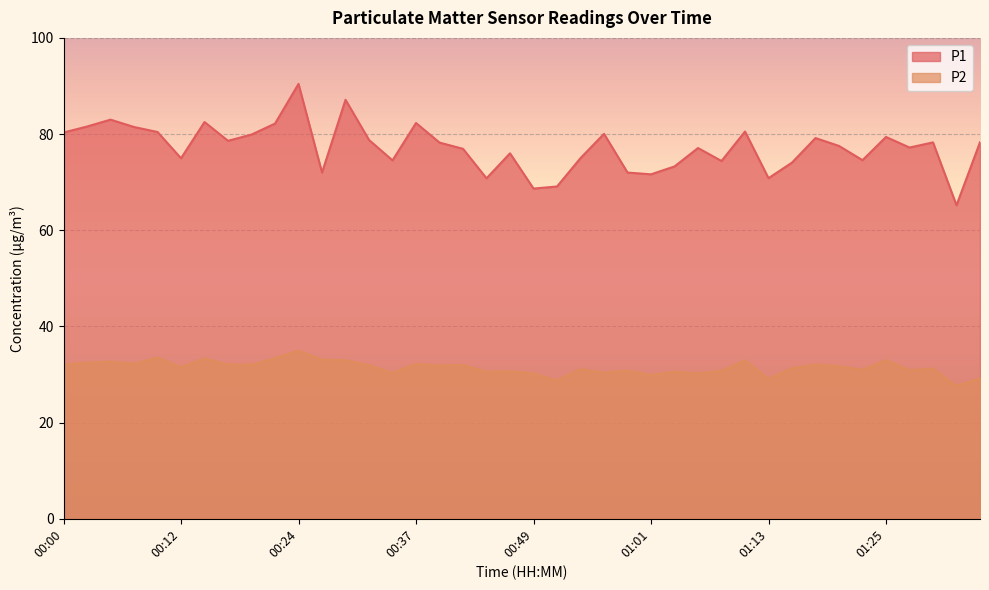

Rank the series by their maximum value, from lowest to highest.

P2, P1